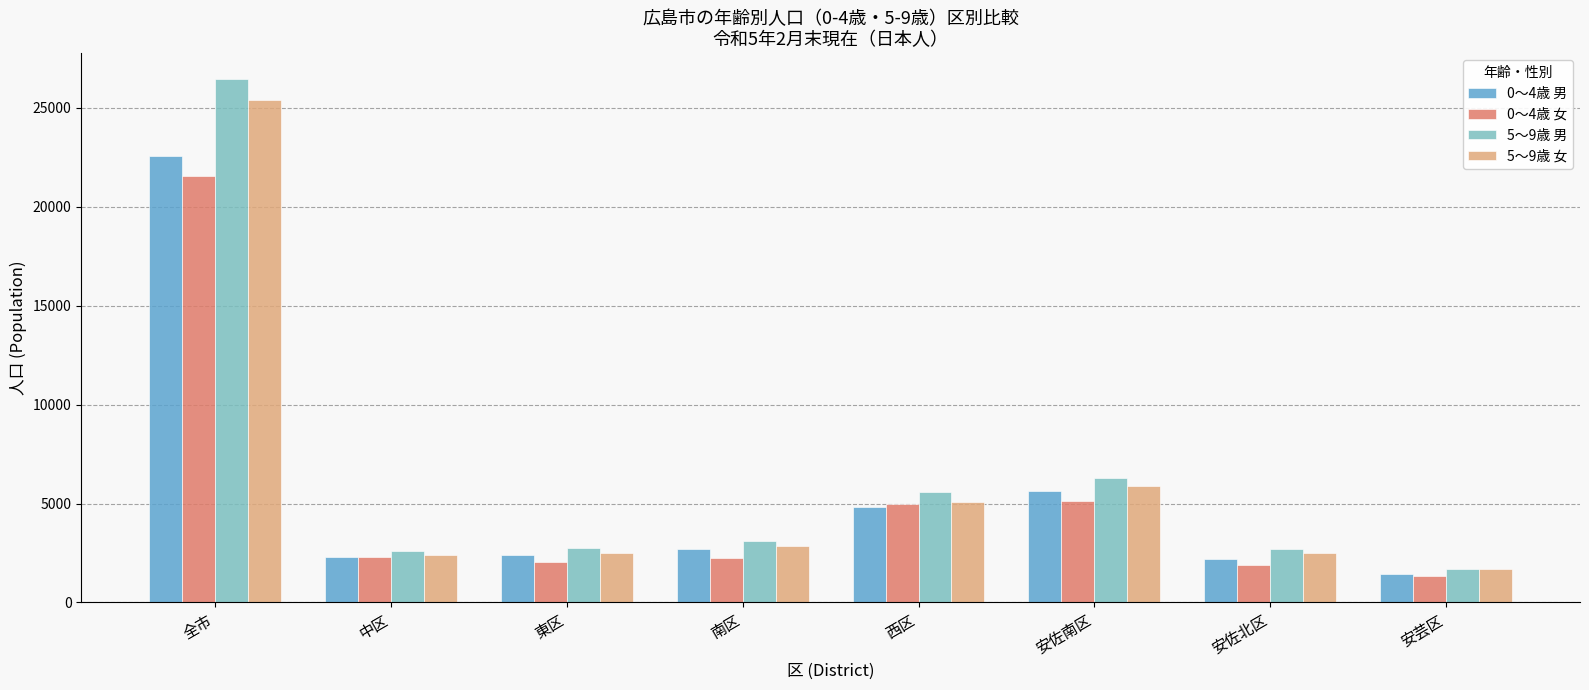

Is the value of 5〜9歳 女 at 東区 greater than the value of 5〜9歳 男 at 南区?

No